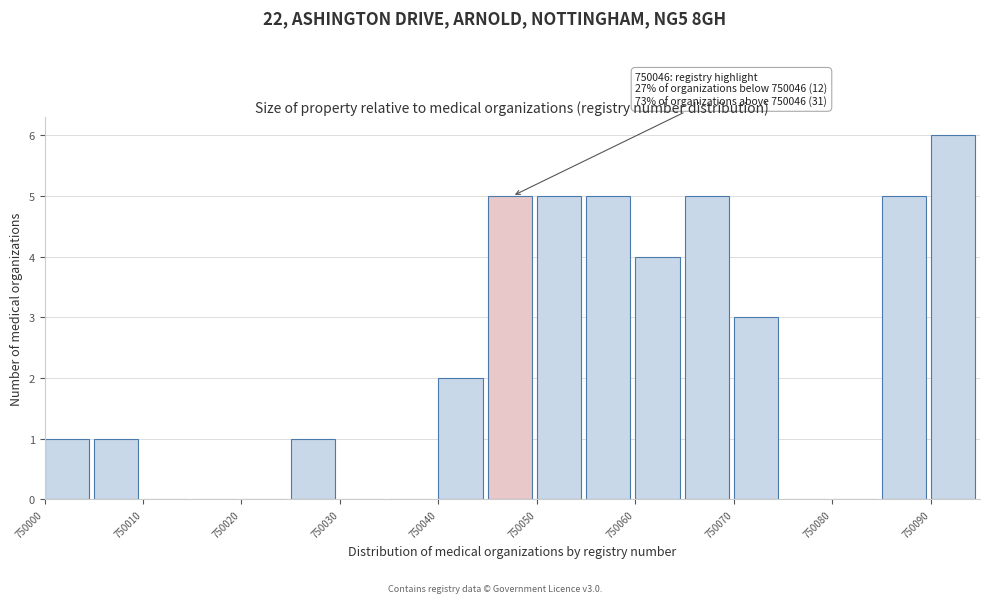

Over which range of the x-axis is the bar tallest?

750090 to 750095